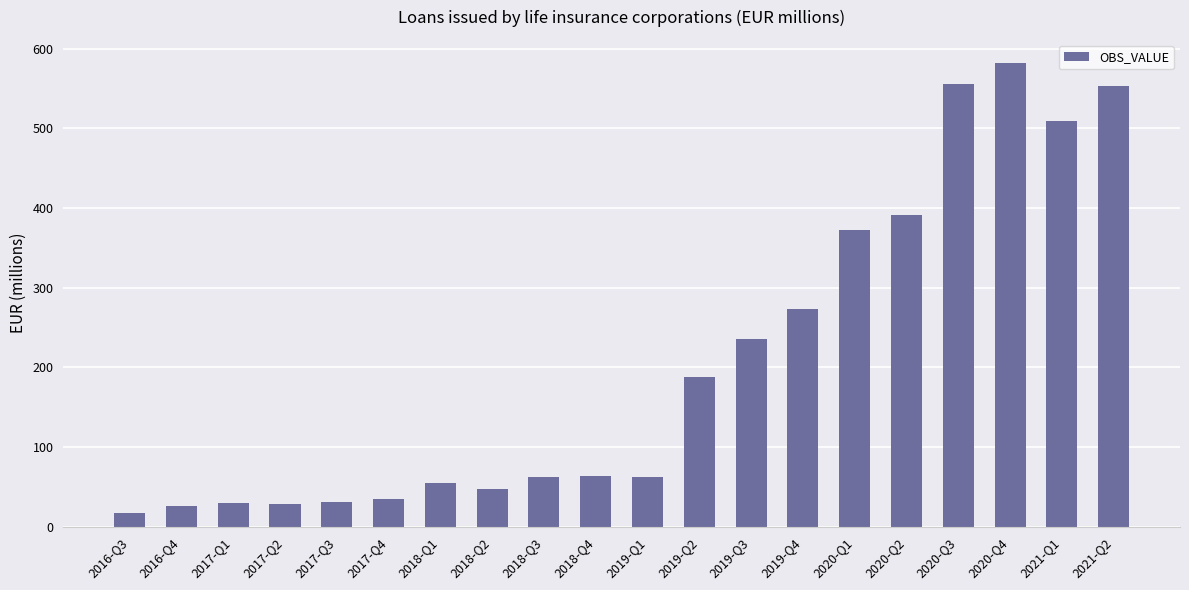

True or false: the data shows 377 at 2019-Q4.

False